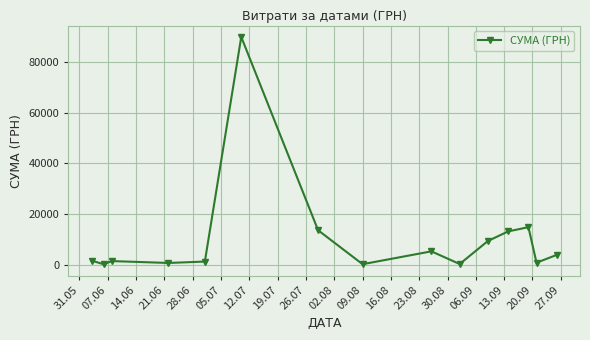

What is the value of the 7th point from the left?

13562.3